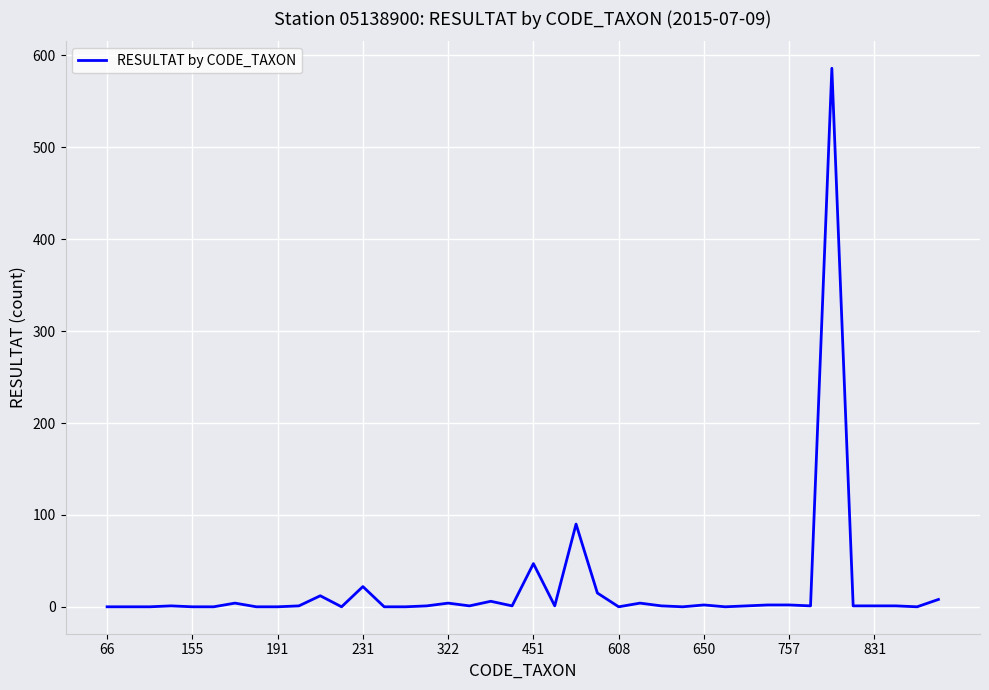

What is the greatest value displayed?

586